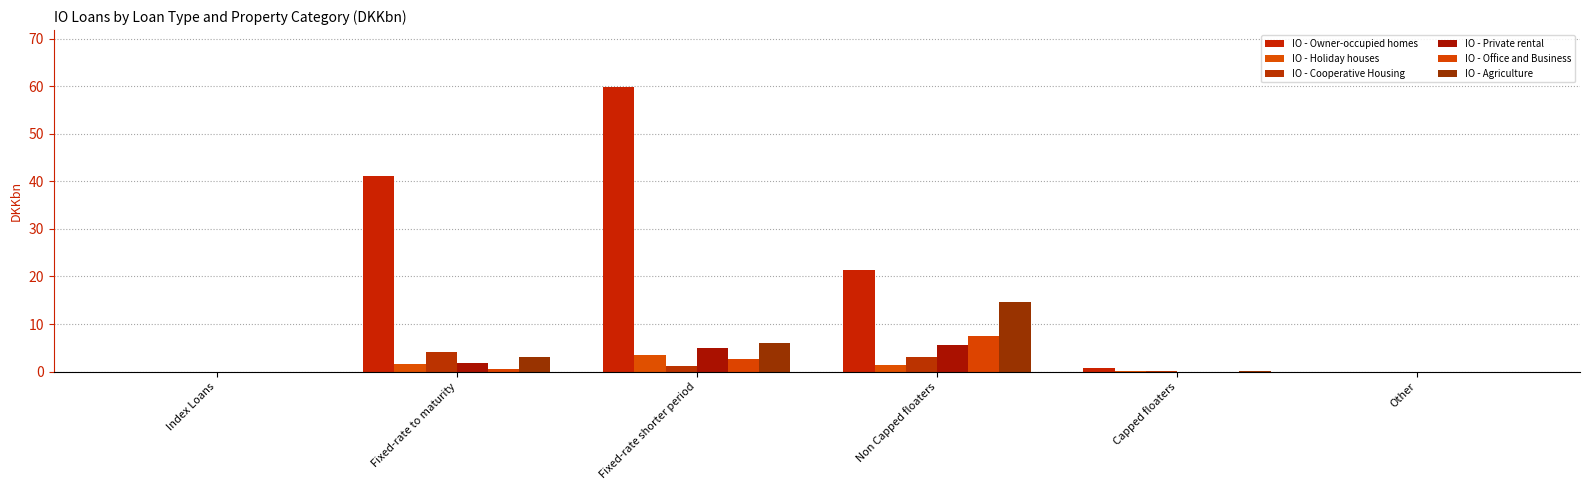

Does the chart contain stacked bars?

No